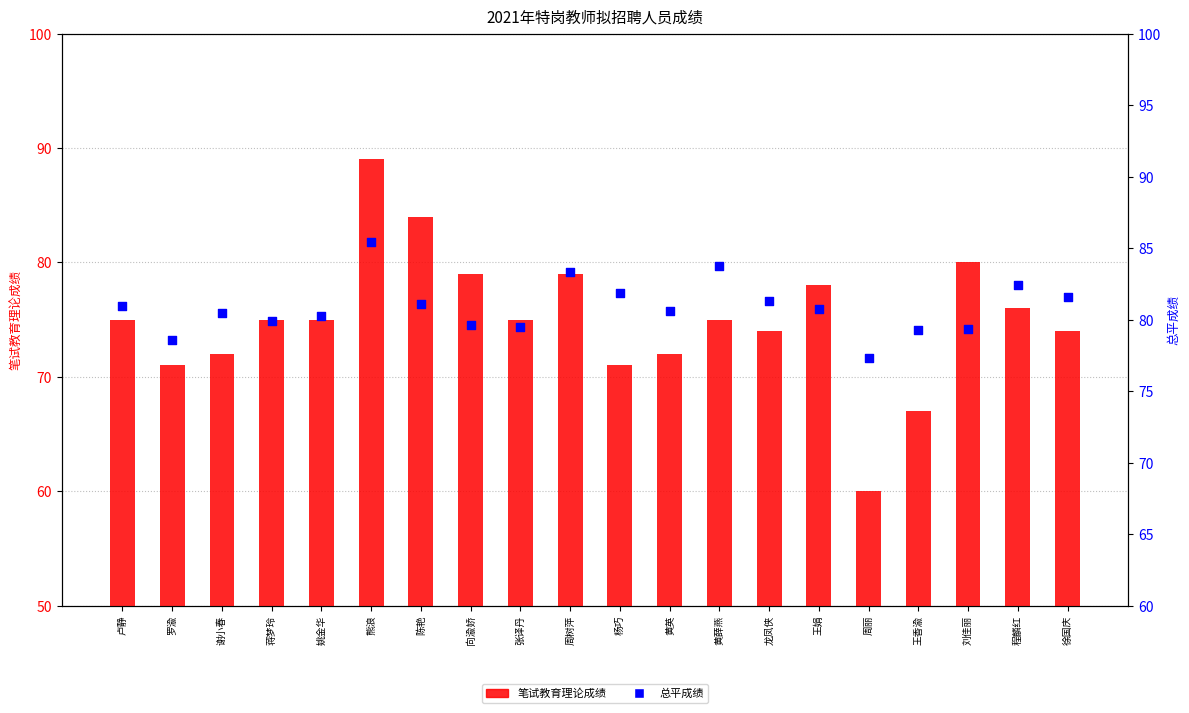

What are all the series names shown in the legend?

笔试教育理论成绩, 总平成绩